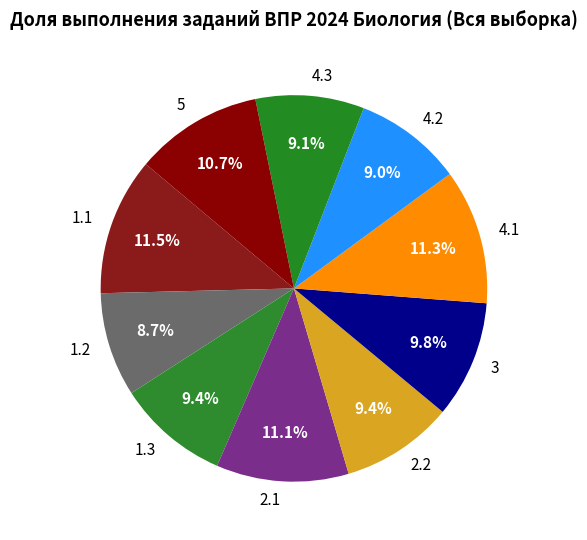

To the nearest percent, what is the combined percentage of 4.3 and 4.2?

18%